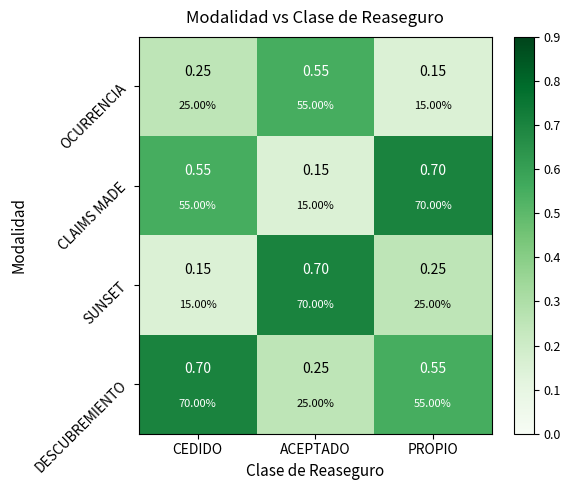

Which has a higher value, CEDIDO or ACEPTADO?

ACEPTADO